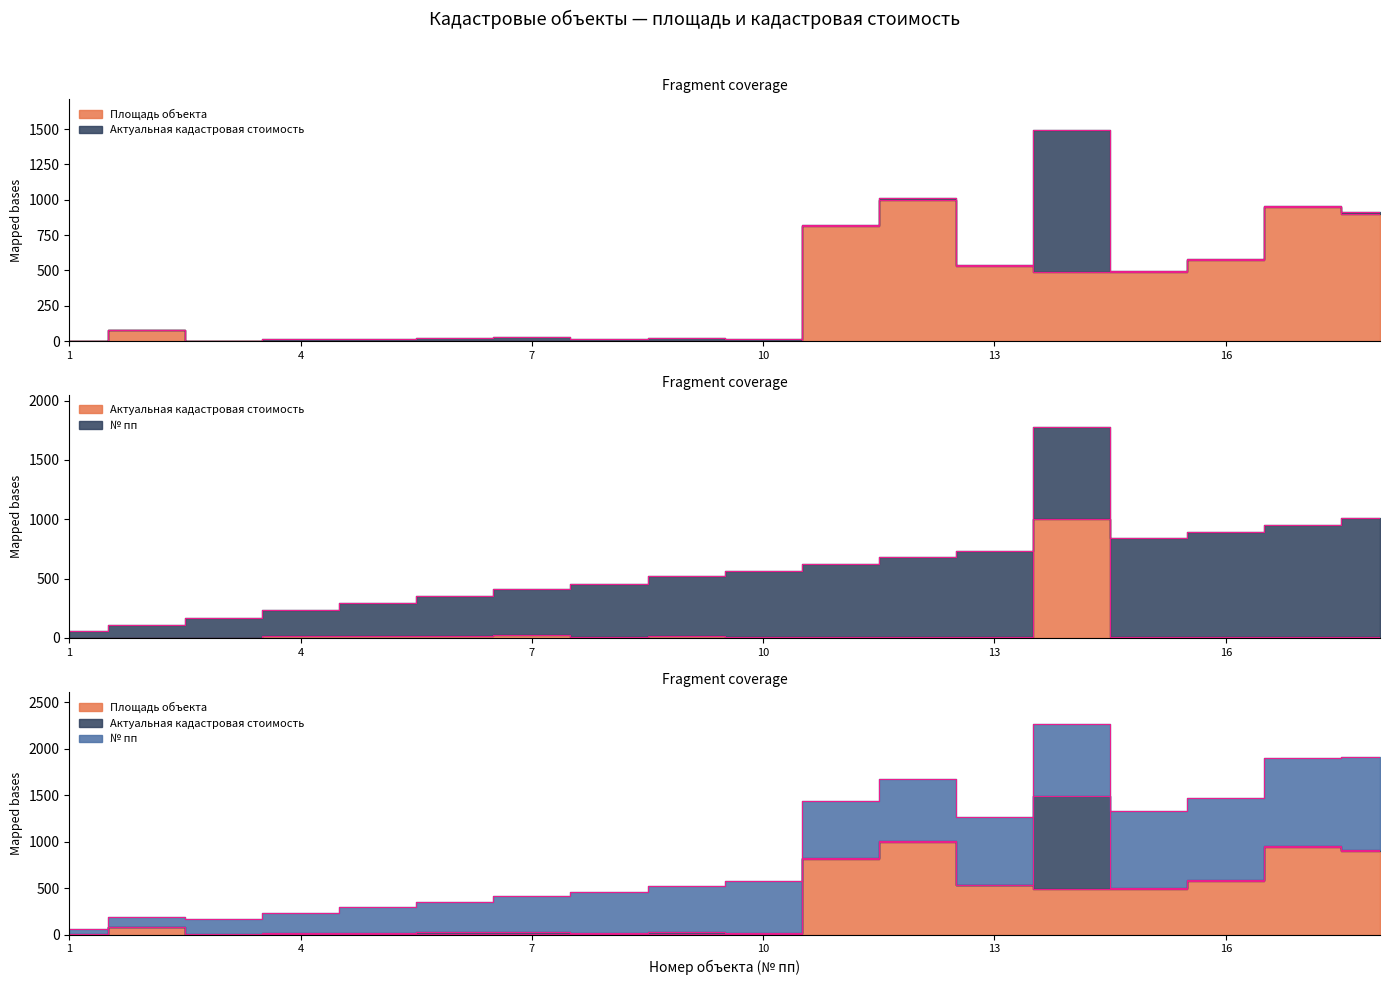

Between 12 and 18, which series saw the biggest shift?

Площадь объекта